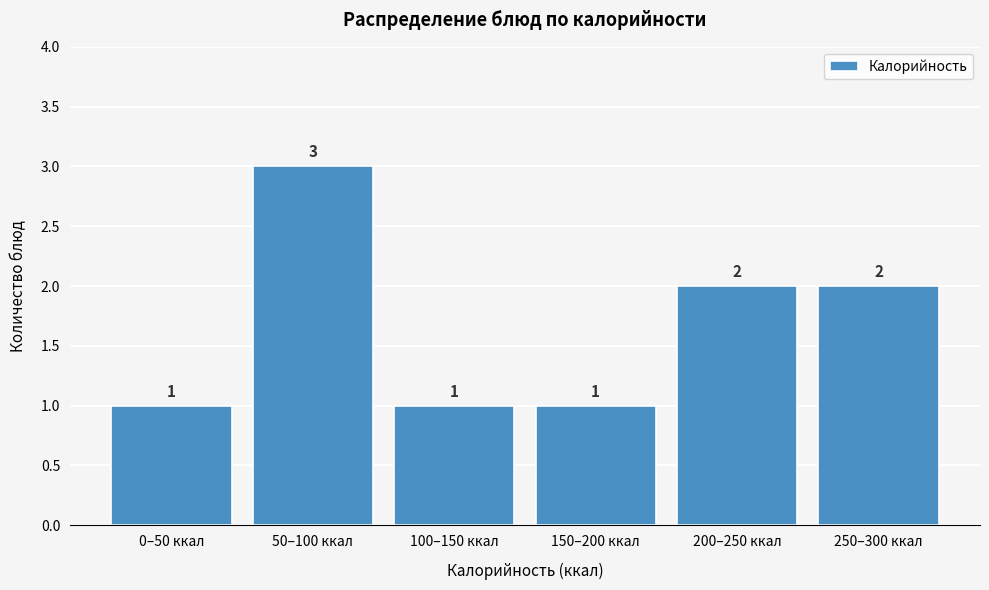

Reading left to right, extract all data points from this chart.

0–50 ккал=1	50–100 ккал=3	100–150 ккал=1	150–200 ккал=1	200–250 ккал=2	250–300 ккал=2